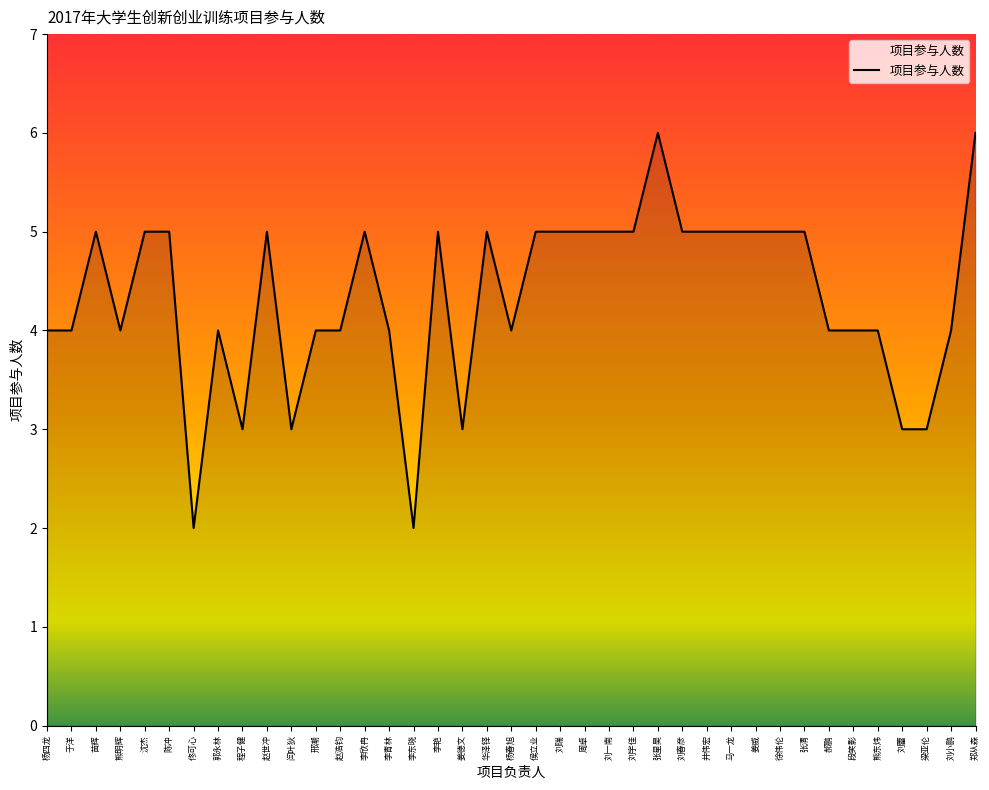

What is the difference between the maximum and minimum values?

4